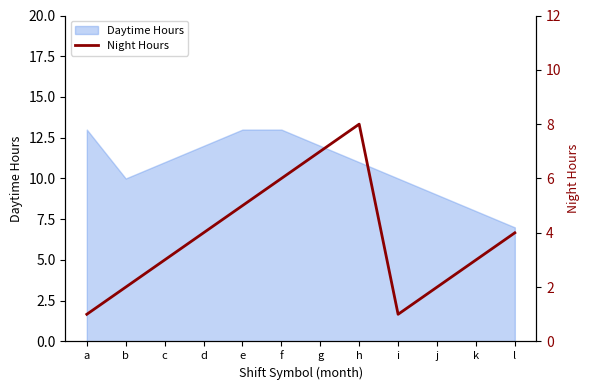

What is the value of the 7th point from the left?

7